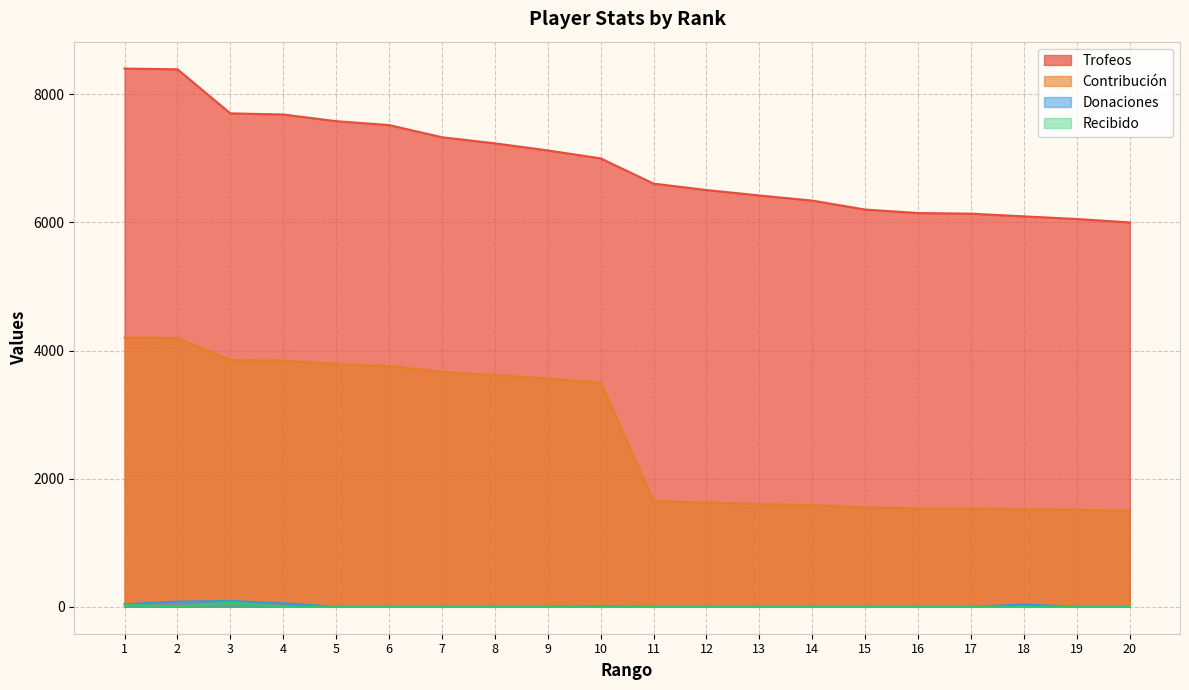

In Recibido, how many points are lower than both neighbors (excluding endpoints)?

1